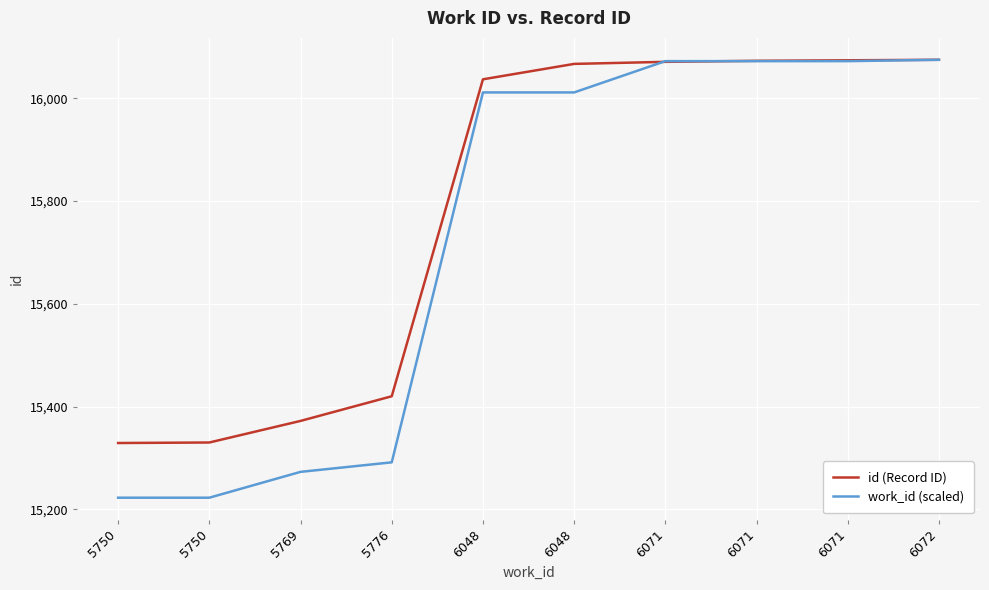

Is this an area chart (filled region under the line)?

No